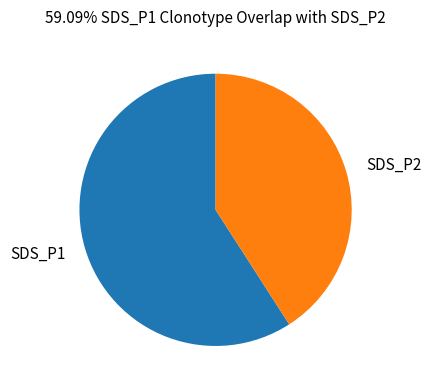

Which has a higher value, SDS_P2 or SDS_P1?

SDS_P1